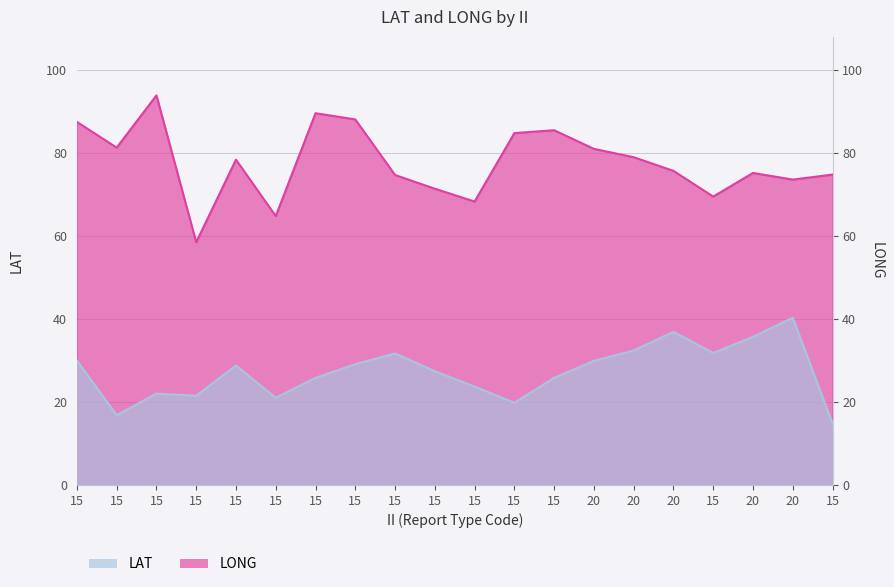

How many values in the LAT series exceed 28?

10